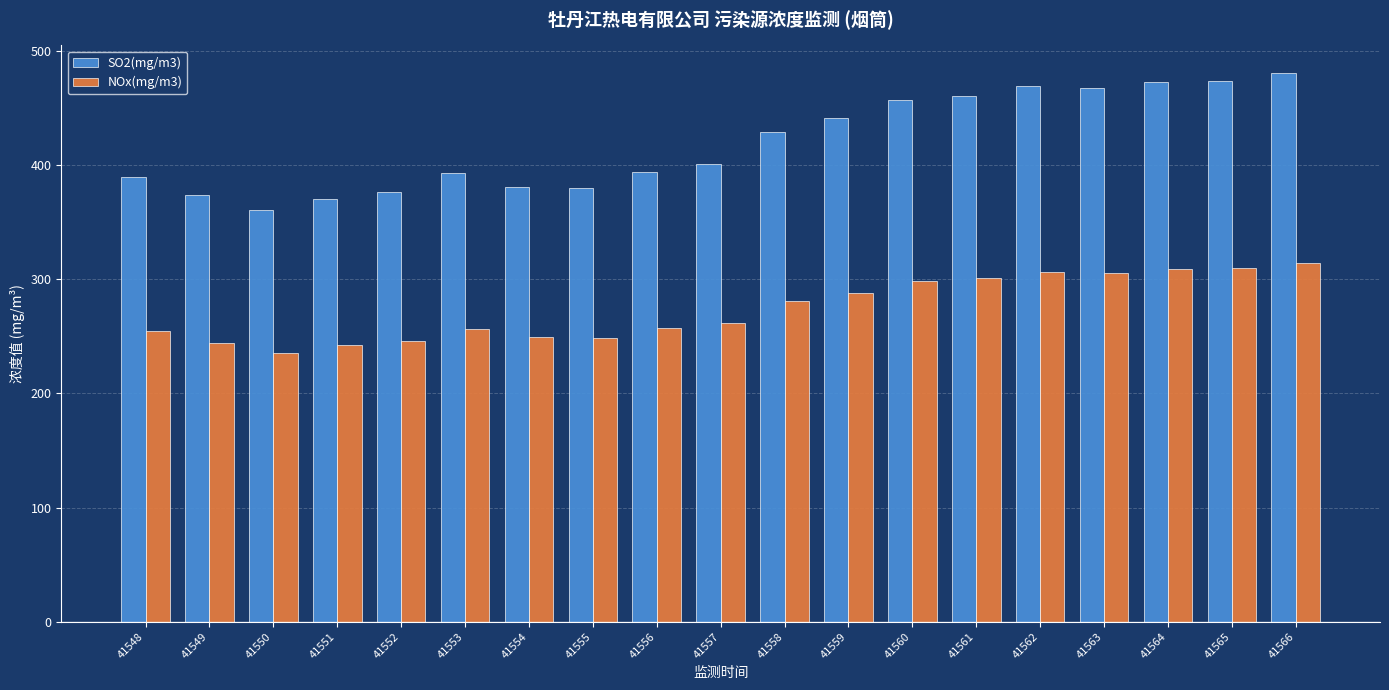

What value does the NOx(mg/m3) series have at 41565?

309.3